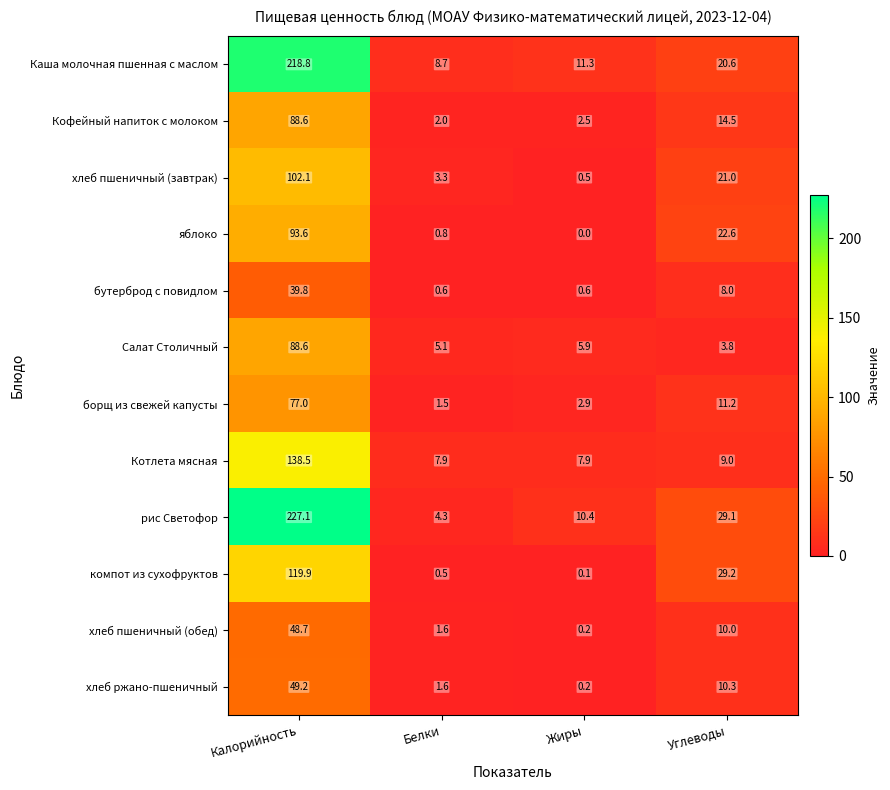

At which category is the sum across all series the highest?

Калорийность